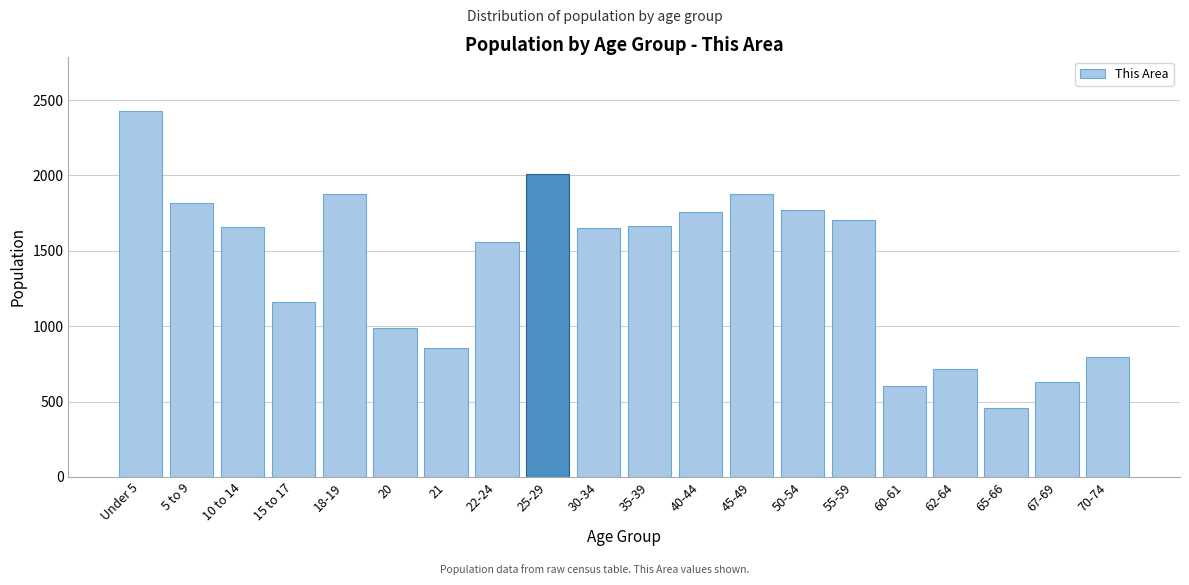

What is the ratio of the value at 60-61 to the value at 18-19?

0.3